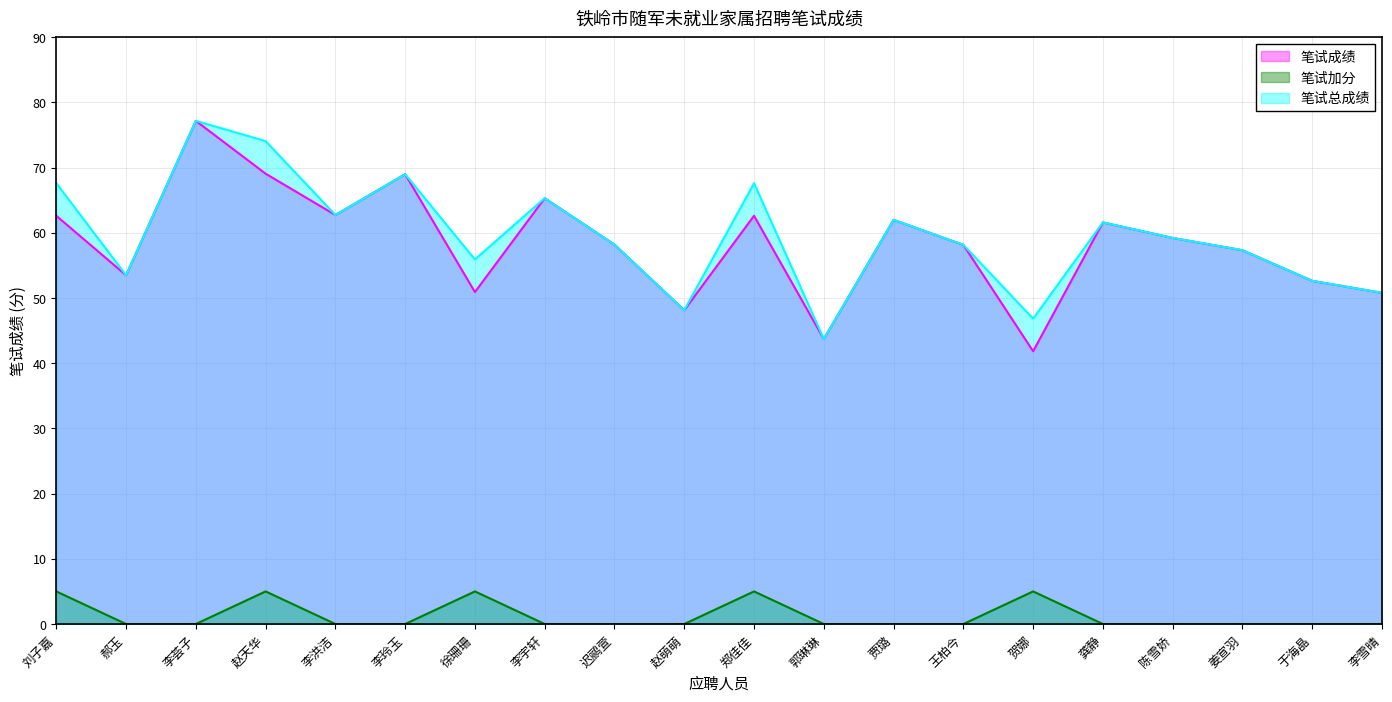

How many lines are shown in the chart?

3